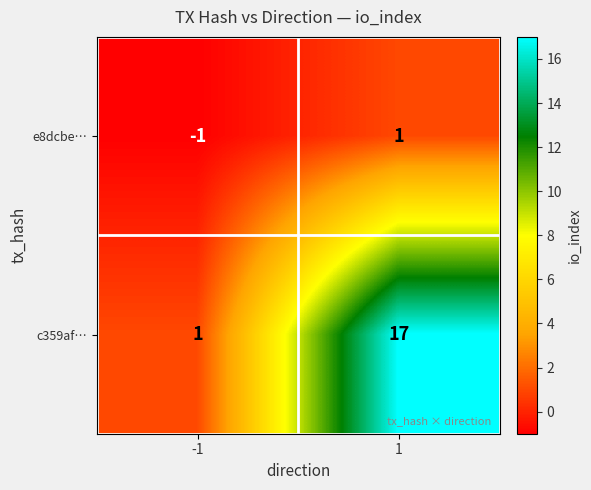

Rank the series at -1 from highest to lowest value.

c359af…, e8dcbe…